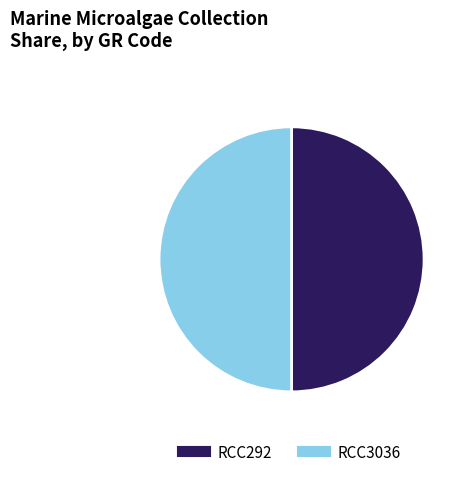

Combined, do RCC292 and RCC3036 account for over 50%?

Yes